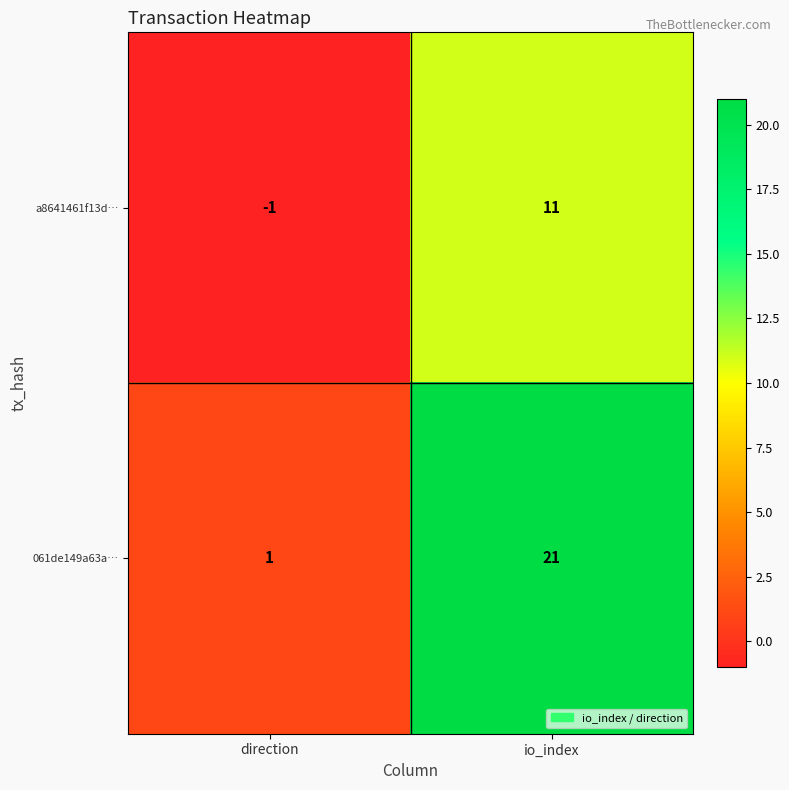

Reading left to right, extract all data points from this chart.

a8641461f13d…: -1	11
061de149a63a…: 1	21